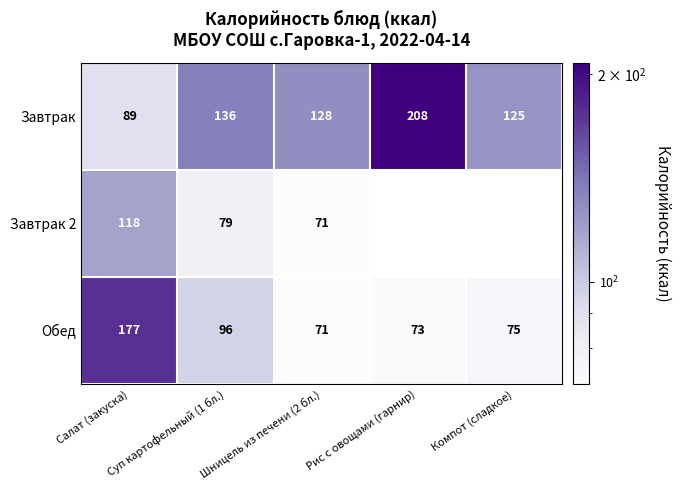

What is the difference between the maximum and minimum values in the Завтрак series?

119